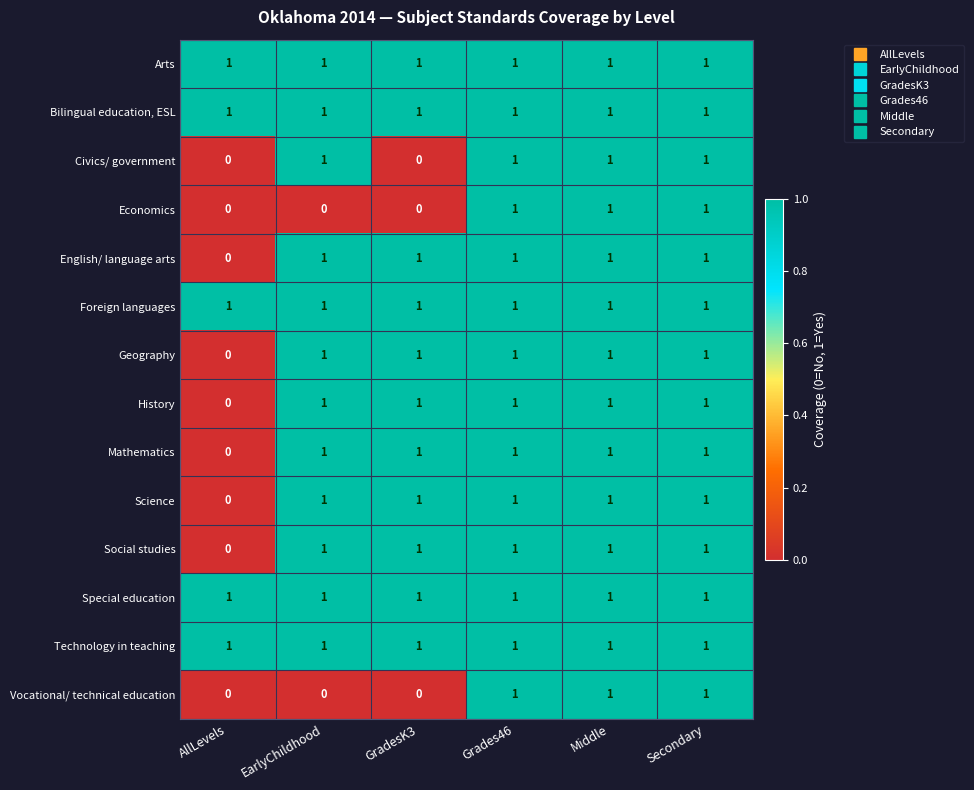

At how many categories does at least one series exceed 0?

6